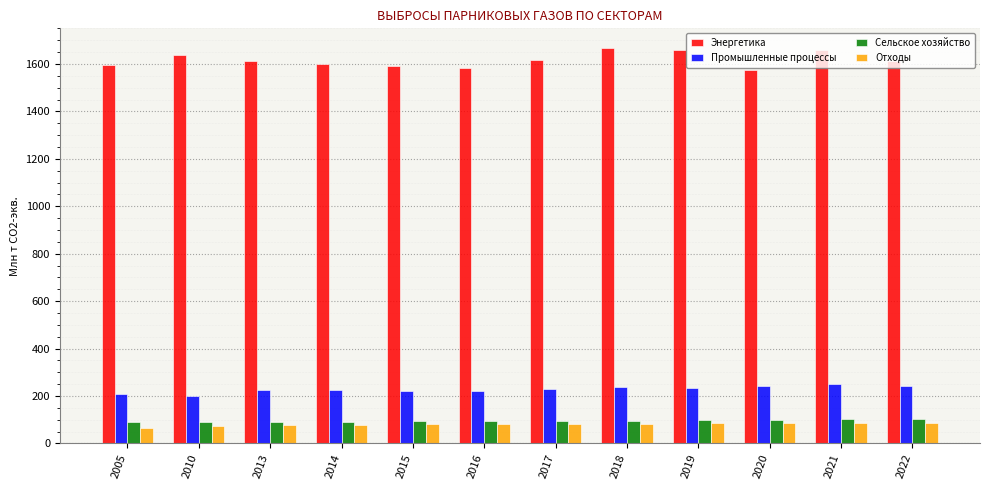

What is the difference between the second highest and second lowest values in the Отходы series?

13.6